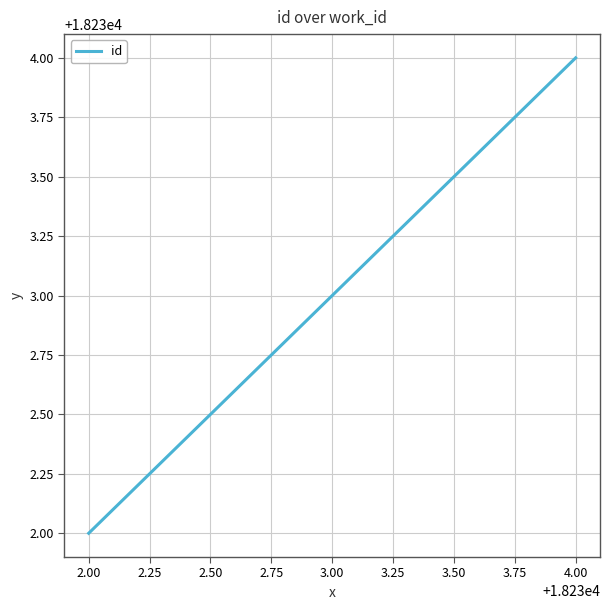

Rank the categories by value from lowest to highest.

2.00, 3.00, 4.00